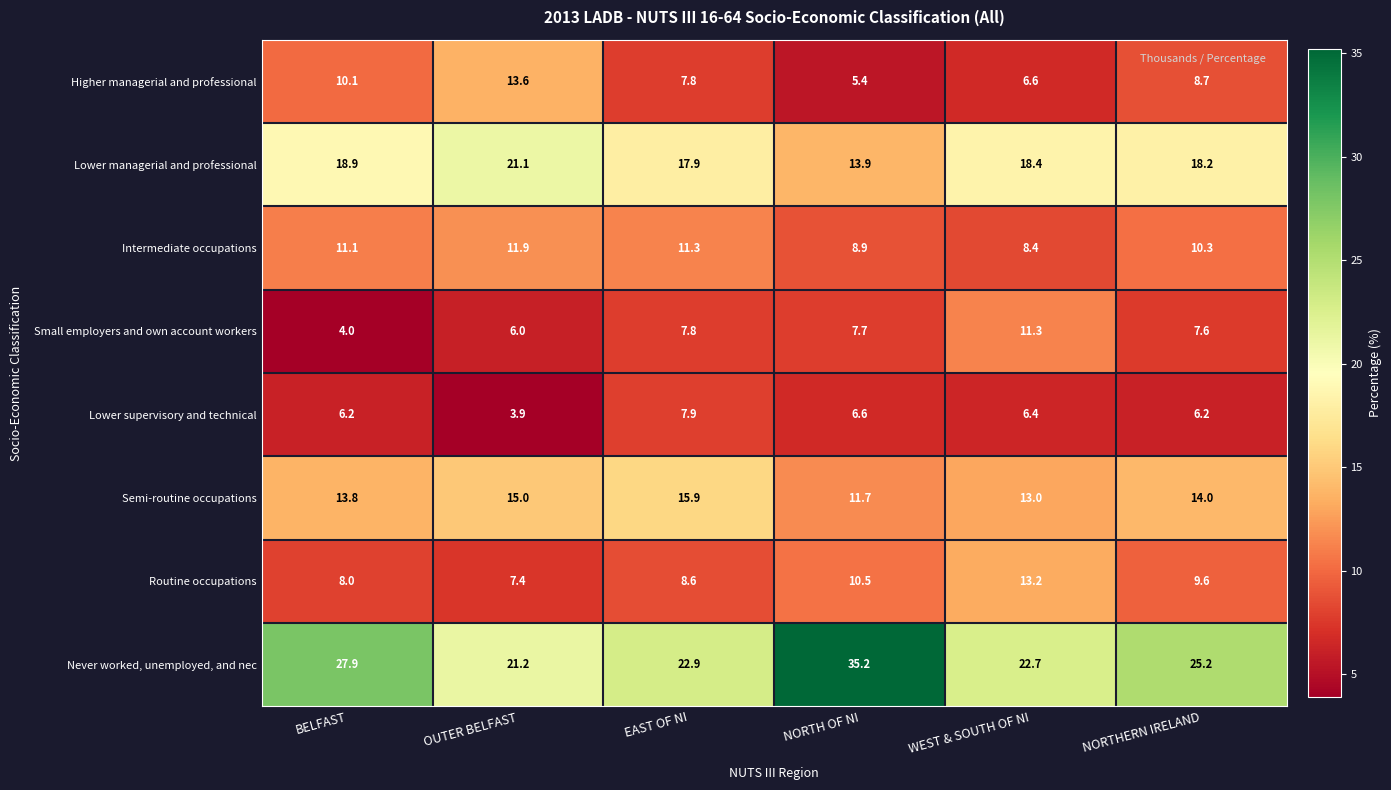

At which category does the chart reach its minimum across all series?

OUTER BELFAST